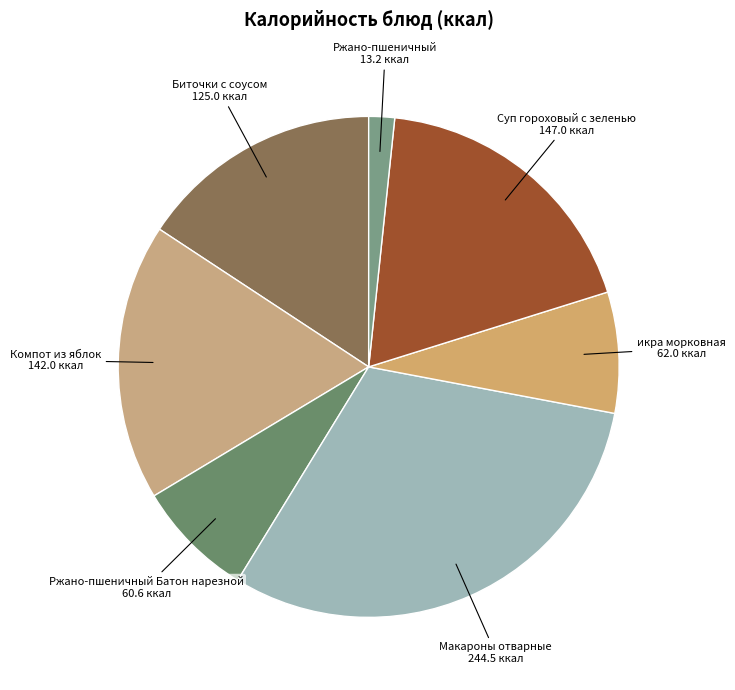

Count the number of slices in the pie.

7